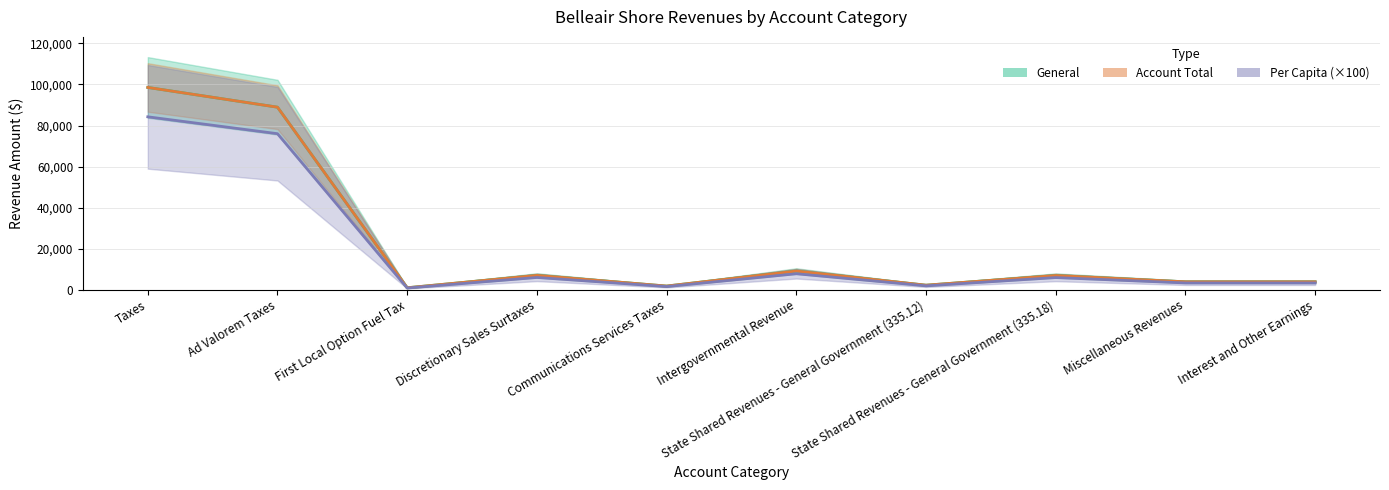

Which series has the largest total across all categories?

General